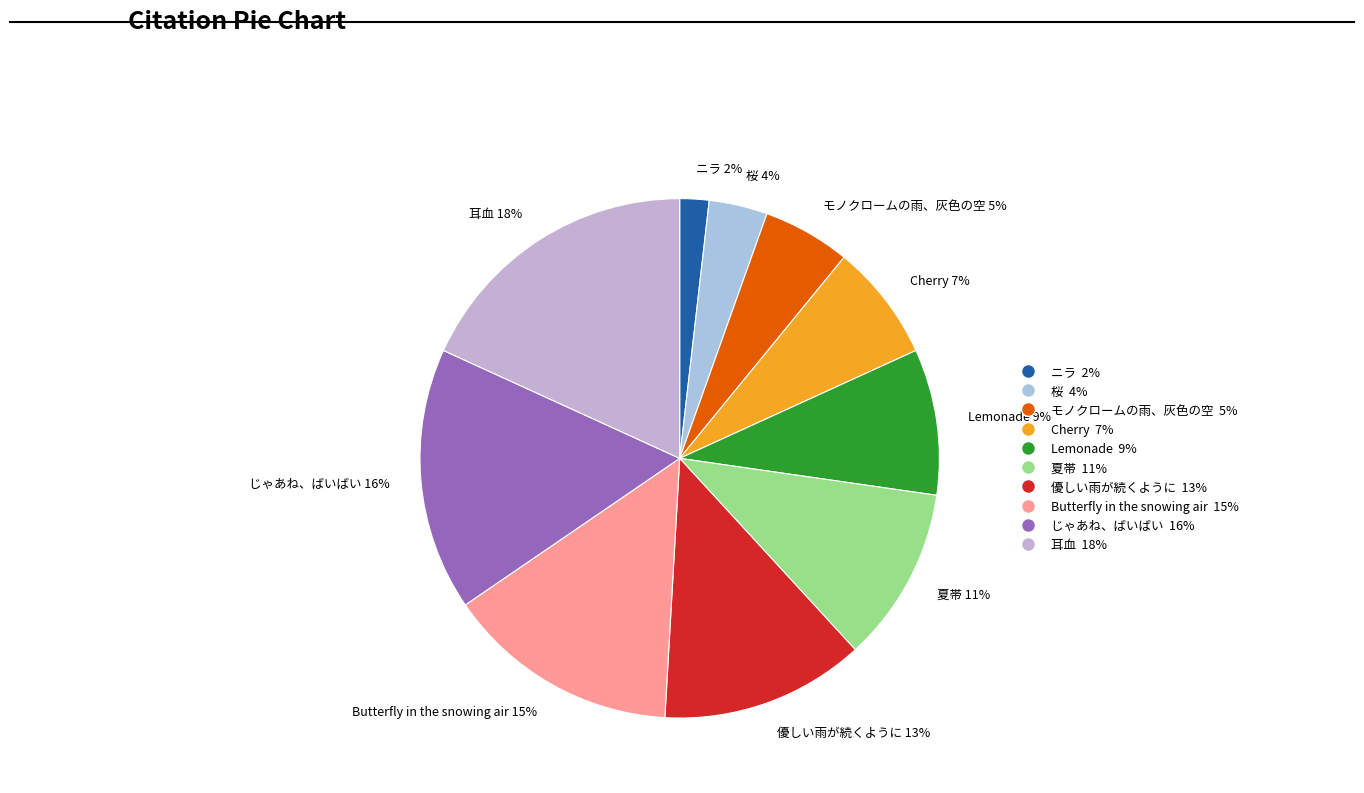

Which has a higher value, 耳血 or Cherry?

耳血